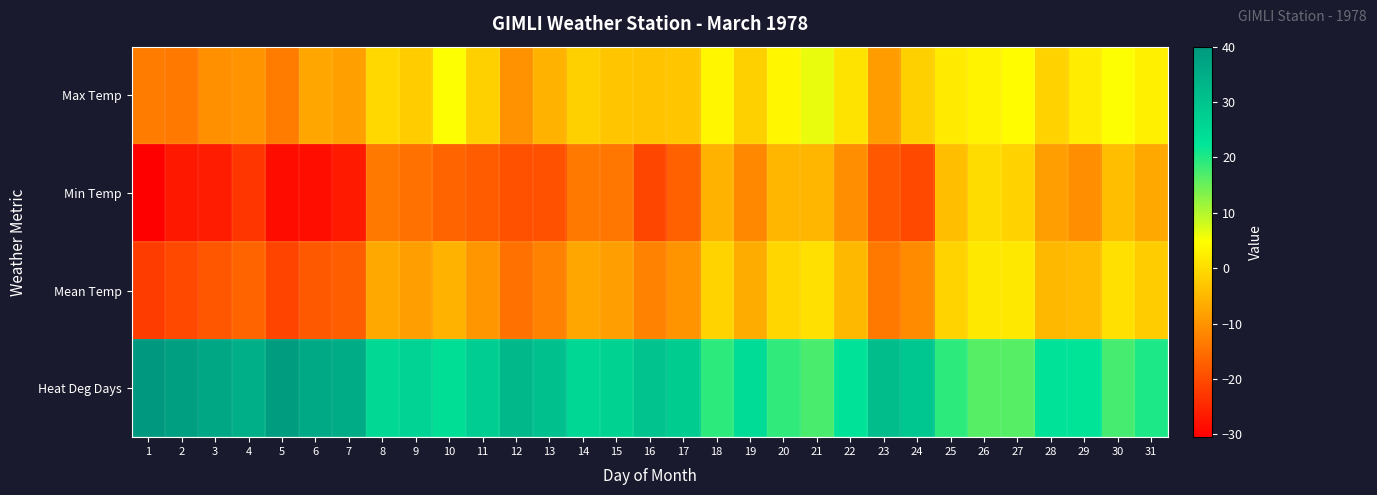

What is the greatest value displayed?

40.0